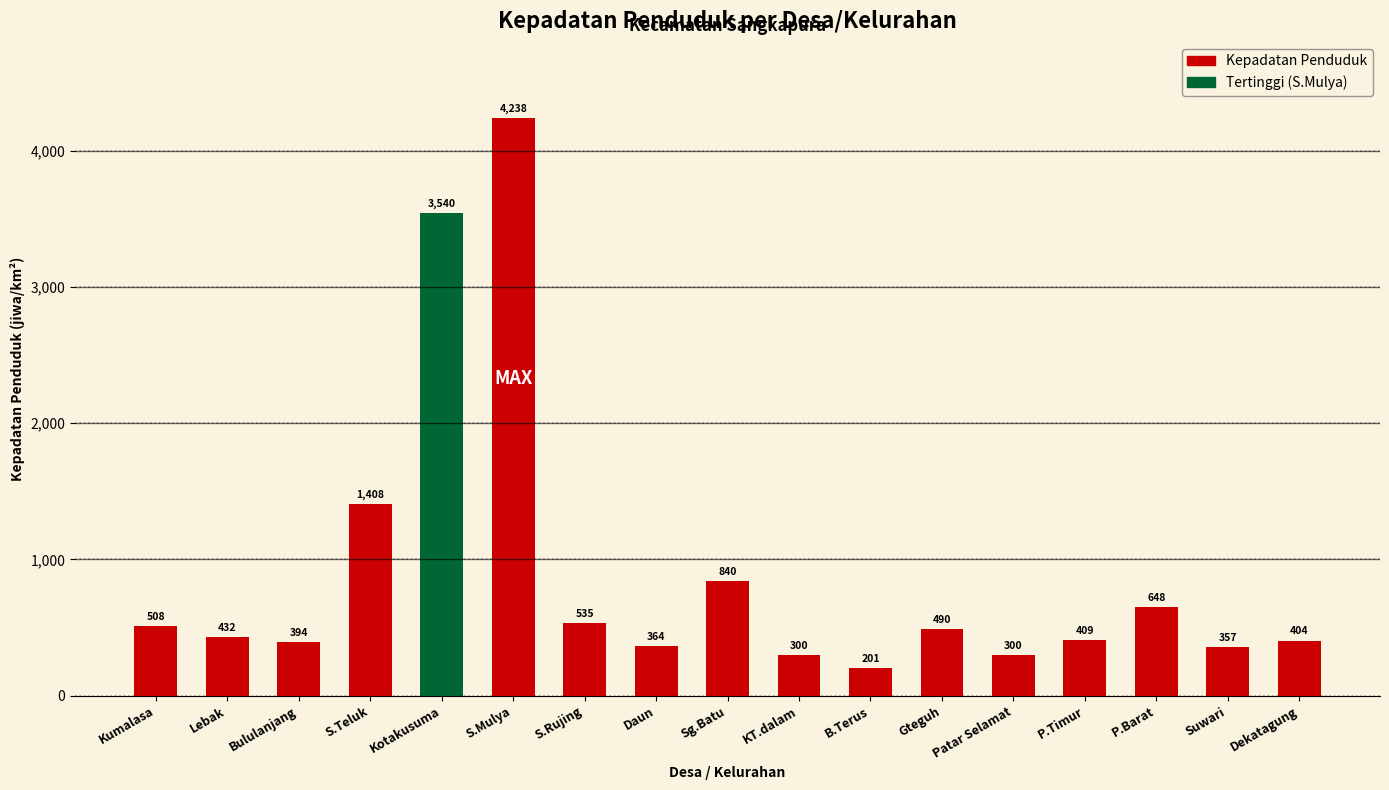

The value at S.Teluk is 1407.8. True or false?

True